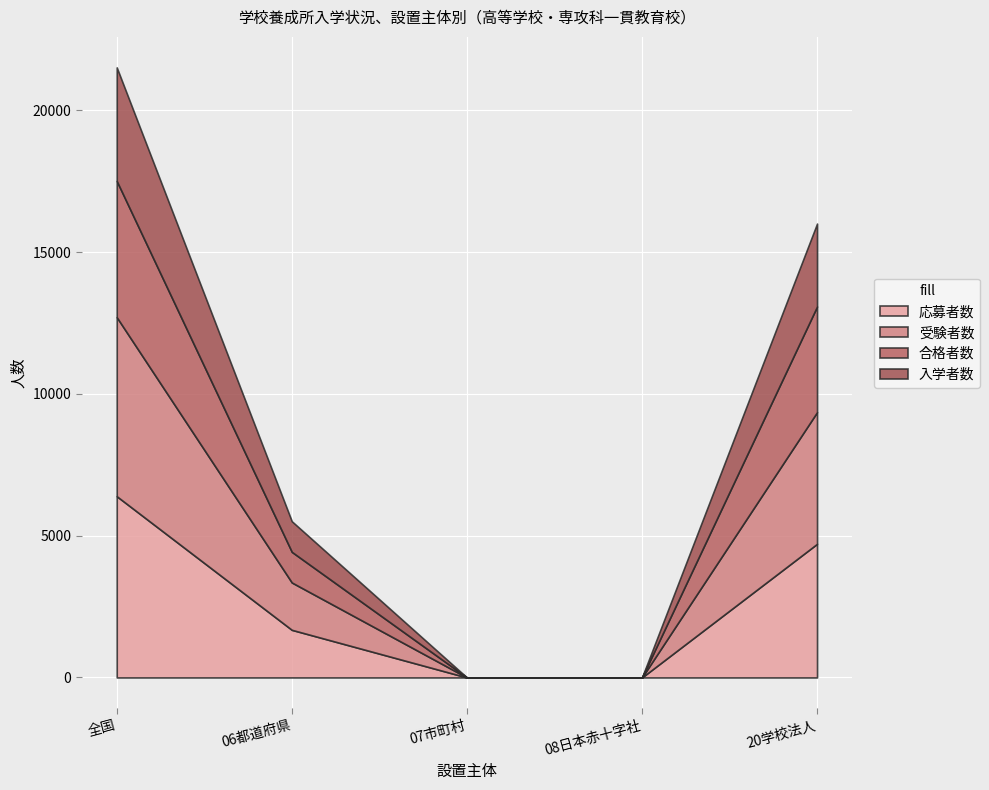

Which label corresponds to the smallest value in the chart?

07市町村